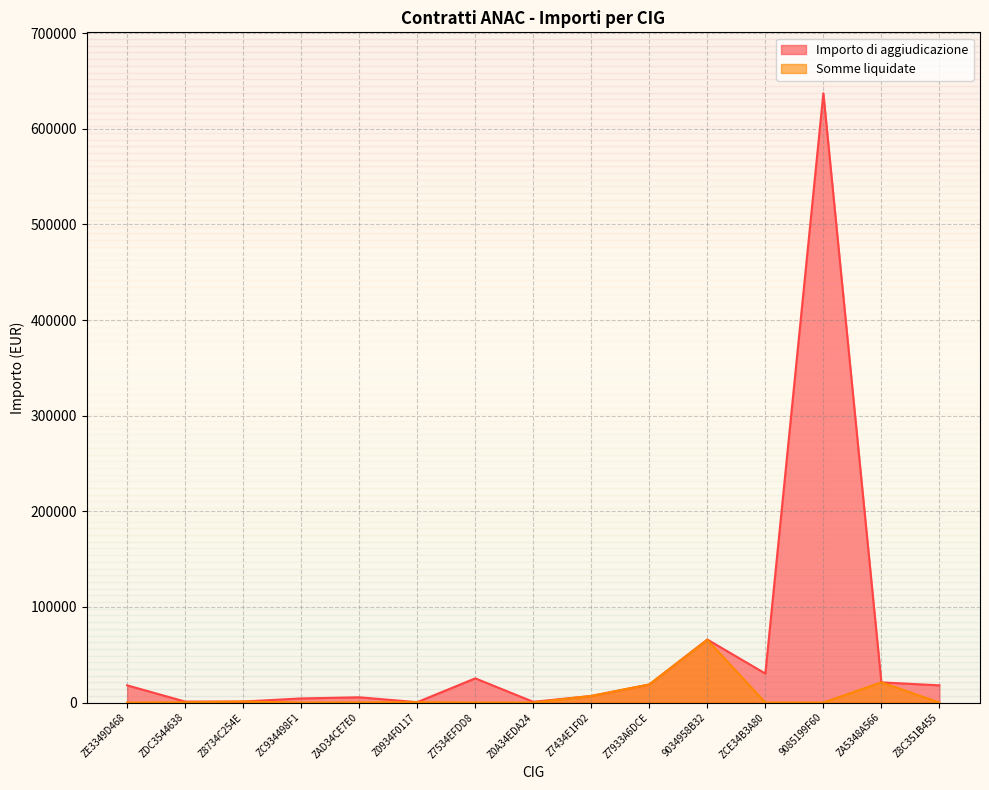

What are all the series names shown in the legend?

Importo di aggiudicazione, Somme liquidate